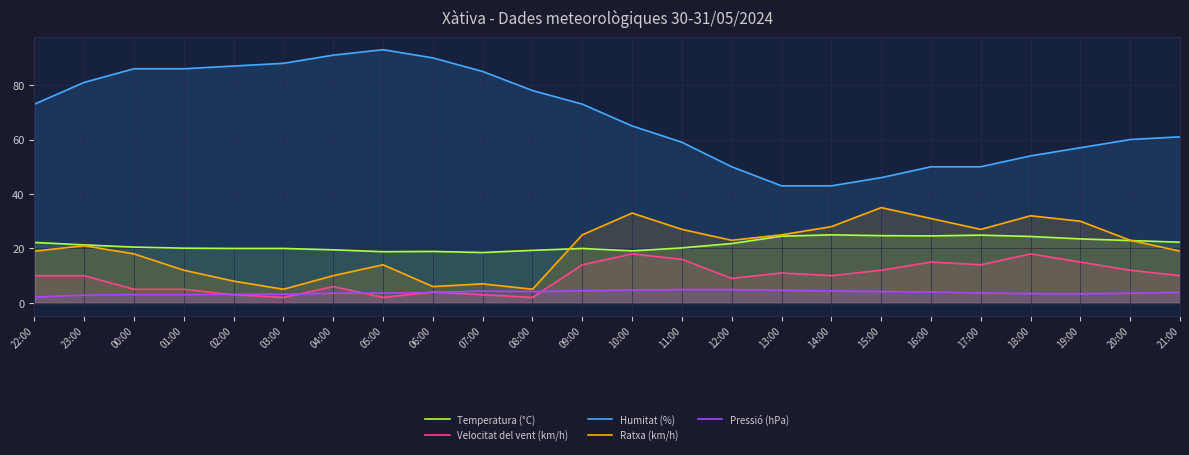

Reading left to right, transcribe all the data shown in this chart.

Temperatura (°C): 22:00=22.2	23:00=21.3	00:00=20.5	01:00=20.1	02:00=20.0	03:00=20.0	04:00=19.5	05:00=18.8	06:00=18.9	07:00=18.5	08:00=19.3	09:00=20.0	10:00=19.1	11:00=20.2	12:00=21.8	13:00=24.5	14:00=25.0	15:00=24.7	16:00=24.6	17:00=24.9	18:00=24.4	19:00=23.5	20:00=22.9	21:00=22.3
Velocitat del vent (km/h): 22:00=10.0	23:00=10.0	00:00=5.0	01:00=5.0	02:00=3.0	03:00=2.0	04:00=6.0	05:00=2.0	06:00=4.0	07:00=3.0	08:00=2.0	09:00=14.0	10:00=18.0	11:00=16.0	12:00=9.0	13:00=11.0	14:00=10.0	15:00=12.0	16:00=15.0	17:00=14.0	18:00=18.0	19:00=15.0	20:00=12.0	21:00=10.0
Humitat (%): 22:00=73.0	23:00=81.0	00:00=86.0	01:00=86.0	02:00=87.0	03:00=88.0	04:00=91.0	05:00=93.0	06:00=90.0	07:00=85.0	08:00=78.0	09:00=73.0	10:00=65.0	11:00=59.0	12:00=50.0	13:00=43.0	14:00=43.0	15:00=46.0	16:00=50.0	17:00=50.0	18:00=54.0	19:00=57.0	20:00=60.0	21:00=61.0
Ratxa (km/h): 22:00=19.0	23:00=21.0	00:00=18.0	01:00=12.0	02:00=8.0	03:00=5.0	04:00=10.0	05:00=14.0	06:00=6.0	07:00=7.0	08:00=5.0	09:00=25.0	10:00=33.0	11:00=27.0	12:00=23.0	13:00=25.0	14:00=28.0	15:00=35.0	16:00=31.0	17:00=27.0	18:00=32.0	19:00=30.0	20:00=23.0	21:00=19.0
Pressió (hPa): 22:00=2.1	23:00=2.9	00:00=3.1	01:00=3.1	02:00=3.1	03:00=3.2	04:00=3.6	05:00=3.6	06:00=3.9	07:00=4.4	08:00=4.1	09:00=4.4	10:00=4.7	11:00=4.9	12:00=4.9	13:00=4.6	14:00=4.4	15:00=4.1	16:00=4.0	17:00=3.6	18:00=3.4	19:00=3.4	20:00=3.6	21:00=3.9